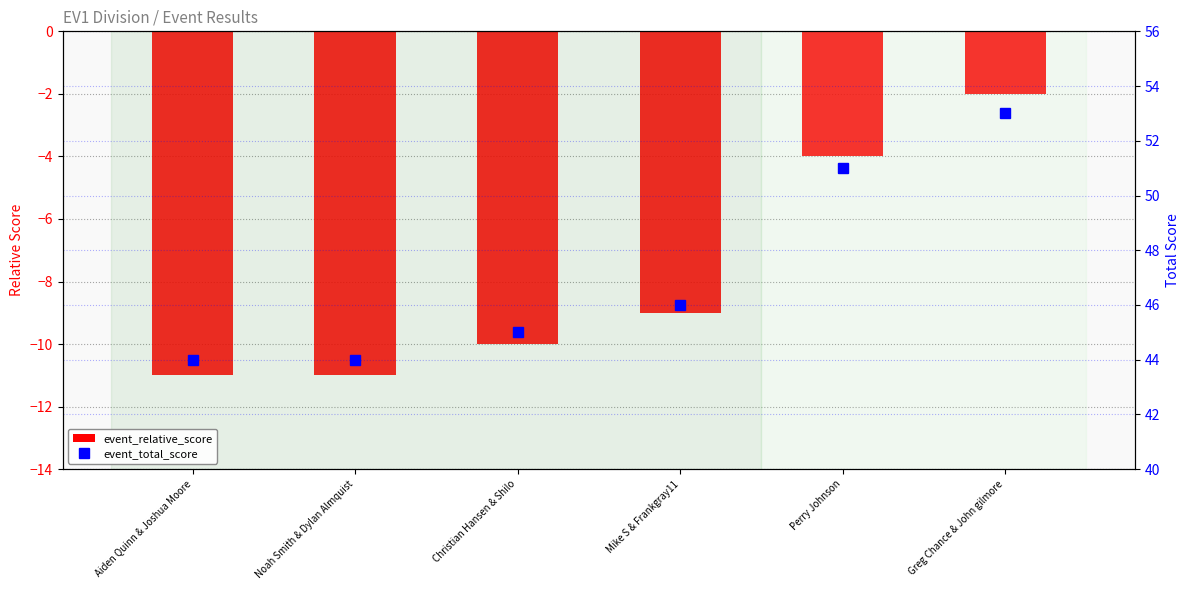

What value does the event_relative_score series have at Aiden Quinn & Joshua Moore?

-11